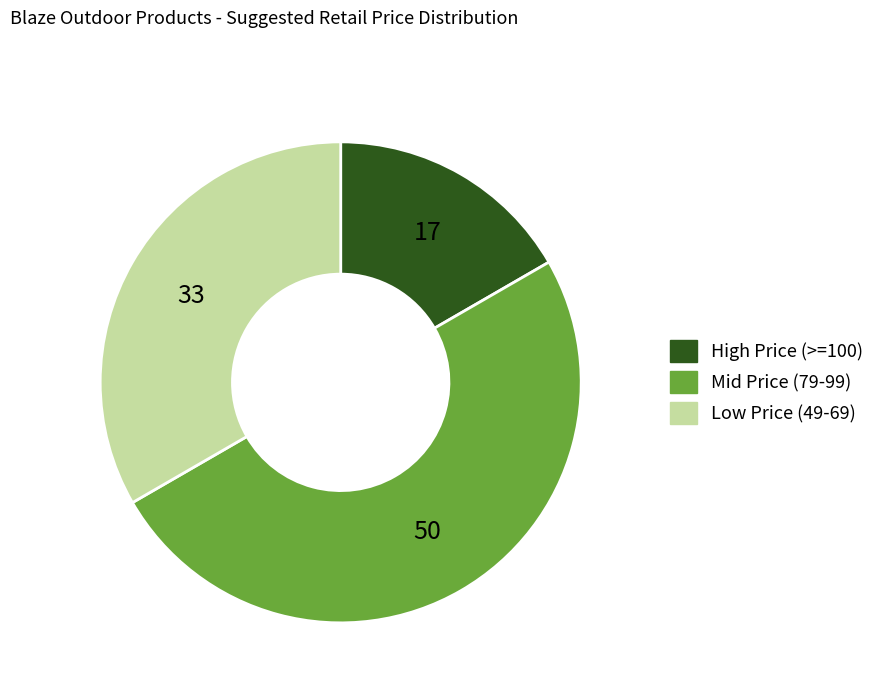

Does High Price (>=100) account for over 50% of the chart?

No